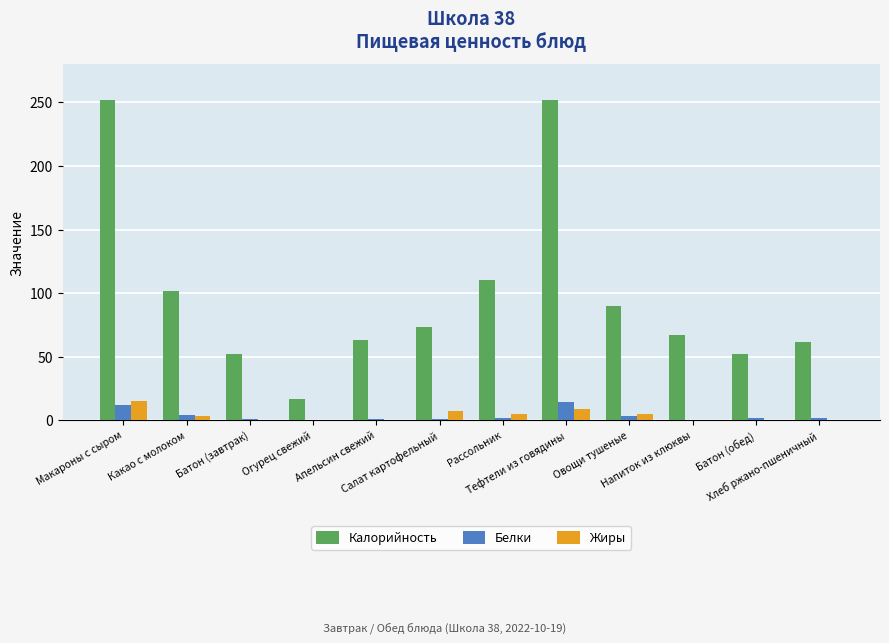

What is the average value of the Белки series?

3.5